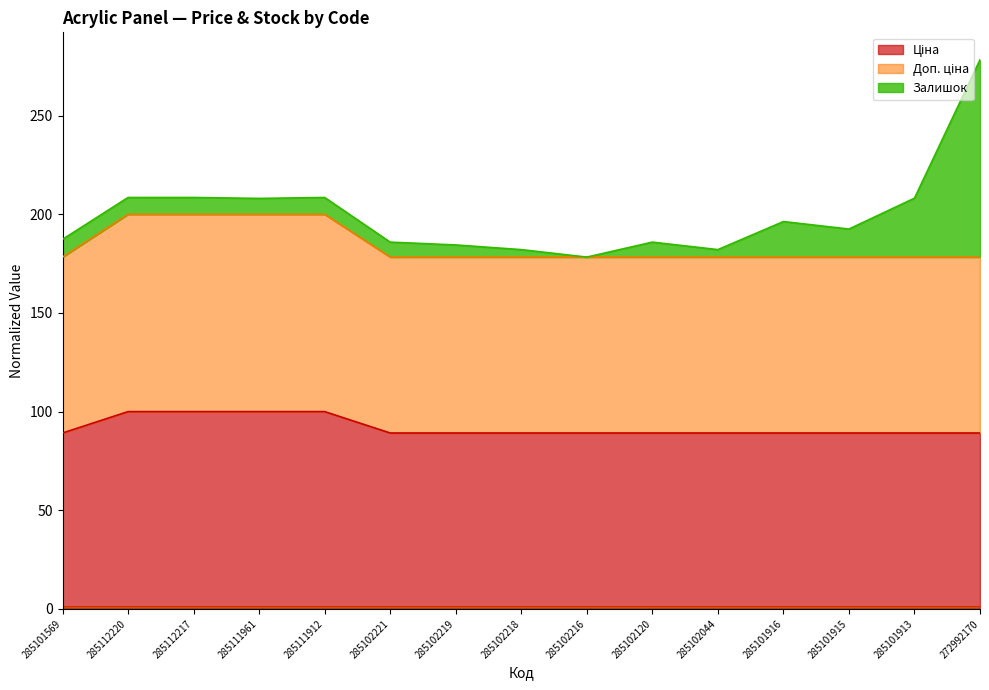

Does the chart have visible grid lines?

No